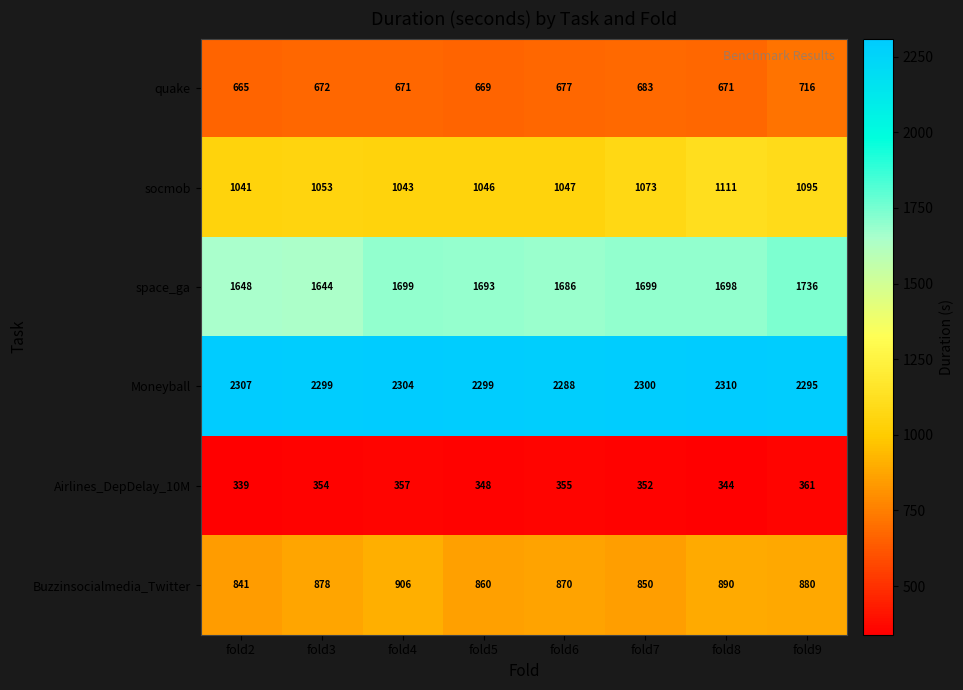

Where is Buzzinsocialmedia_Twitter nearest to the value 873?

fold6